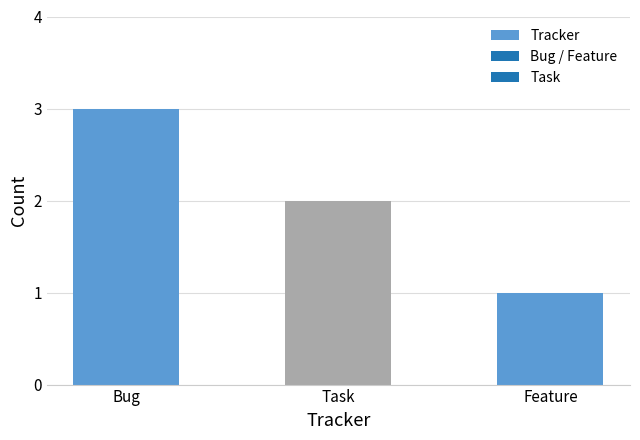

How many bars are there in total?

3